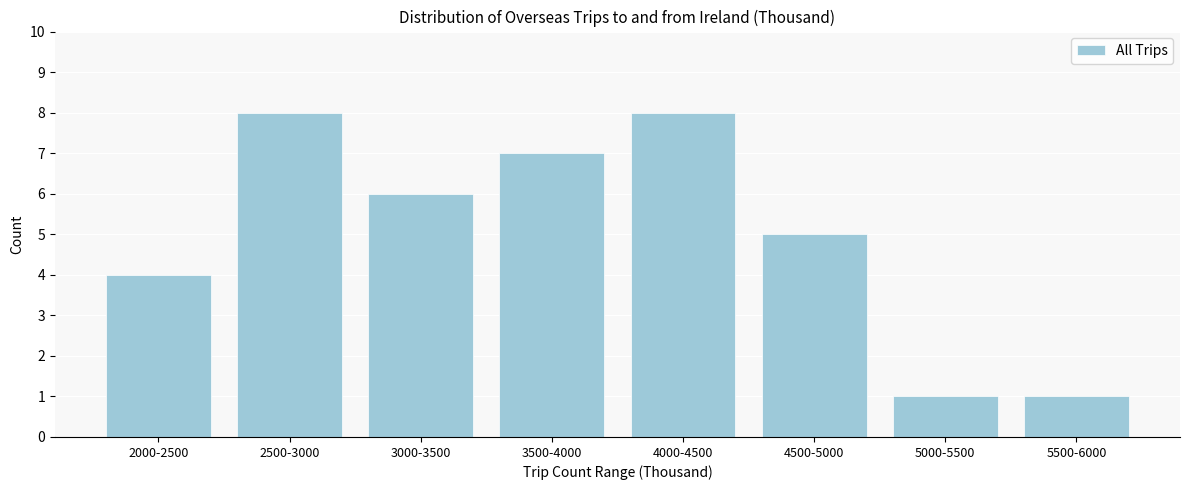

Reading left to right, what are all the values shown in this chart?

2000-2500=4	2500-3000=8	3000-3500=6	3500-4000=7	4000-4500=8	4500-5000=5	5000-5500=1	5500-6000=1